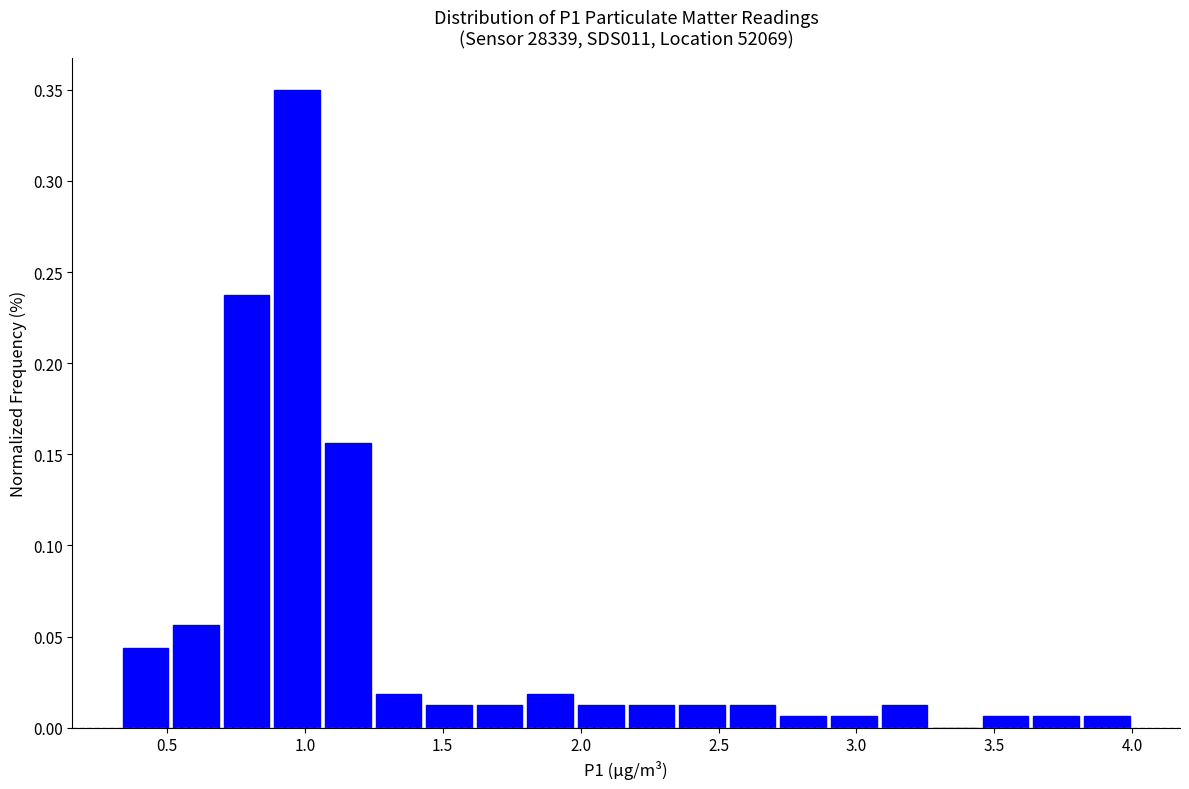

Read against the x-axis, roughly where is the centre of the tallest bar?

0.95